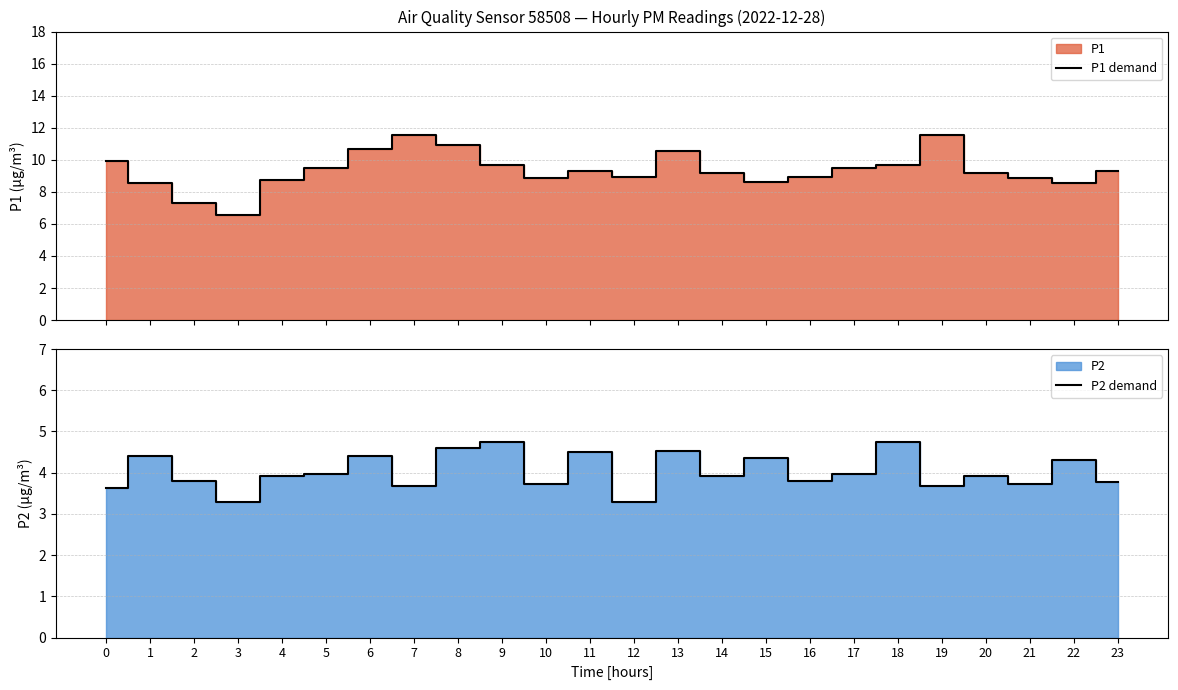

How many interior local valleys does the P2 demand series have?

8